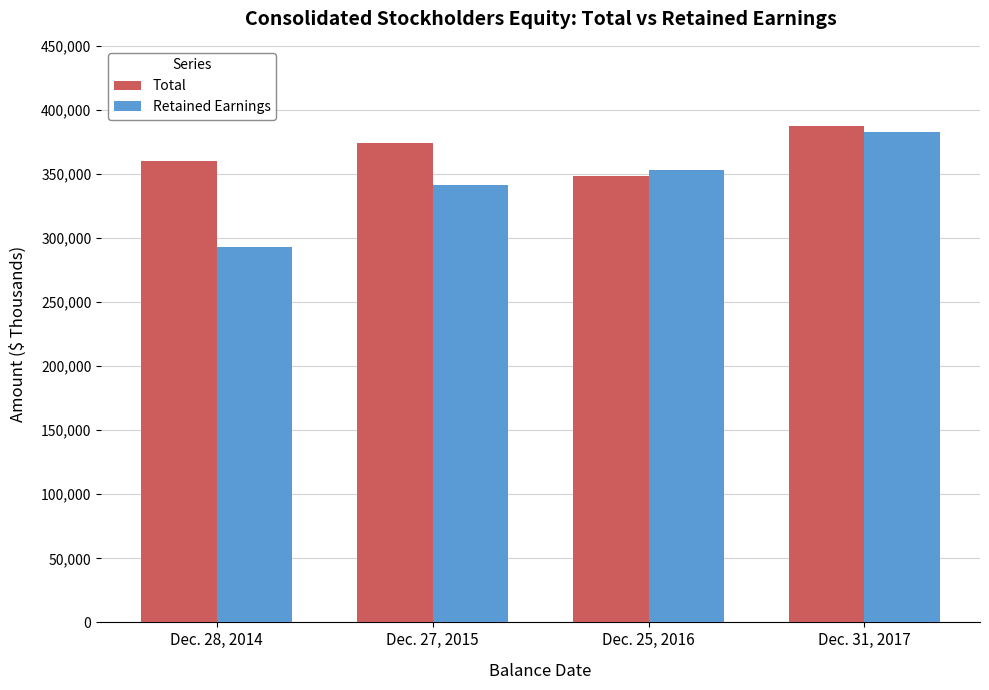

Which series changed the most between Dec. 28, 2014 and Dec. 27, 2015?

Retained Earnings